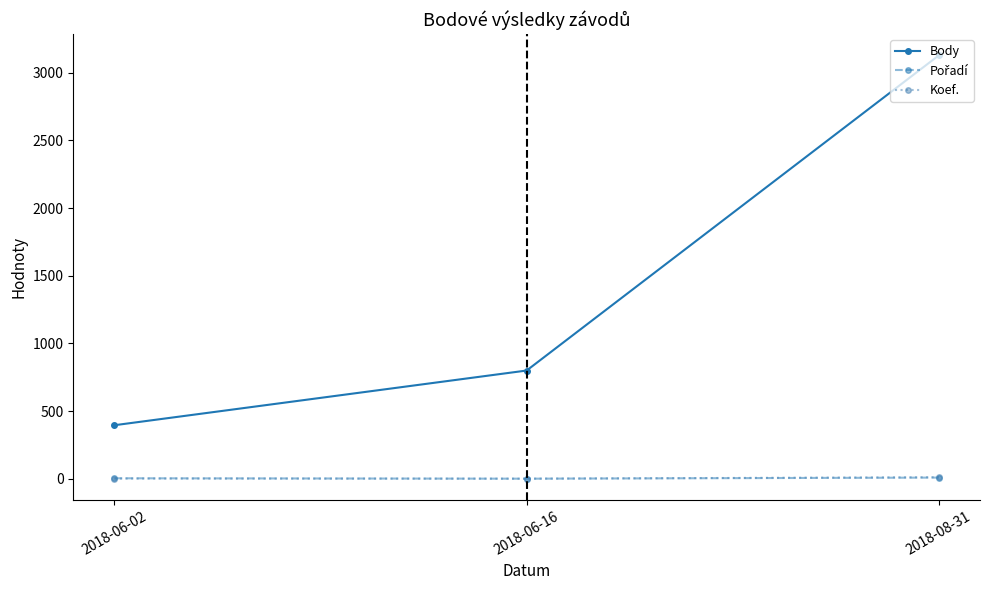

What is the label of the 2nd point from the right?

2018-06-16